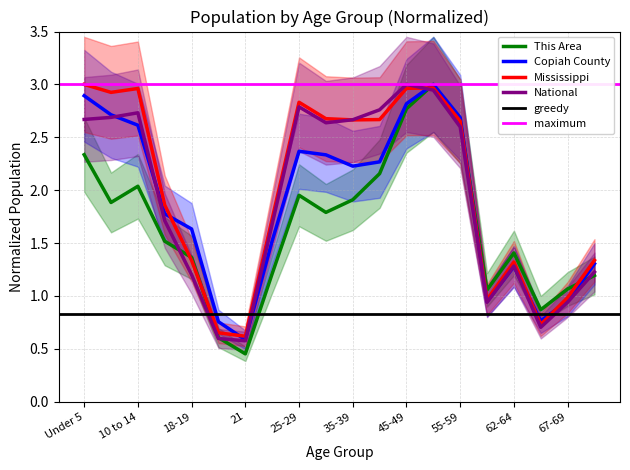

How many interior local peaks does the Mississippi series have?

4